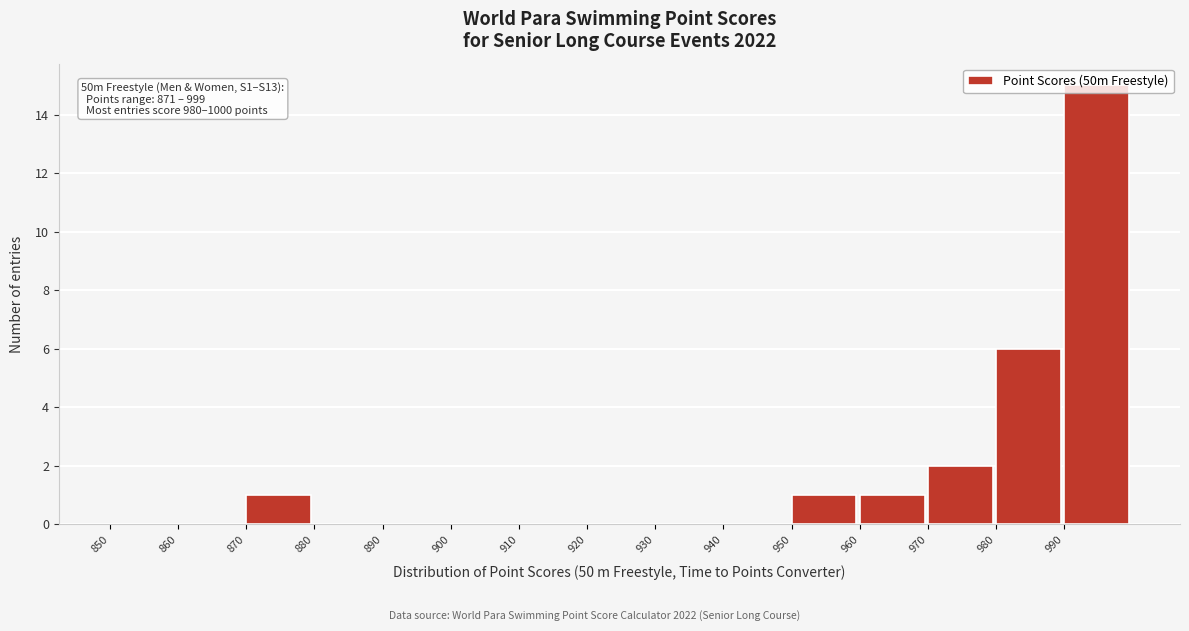

Which range on the x-axis has the tallest bar?

990 to 1000